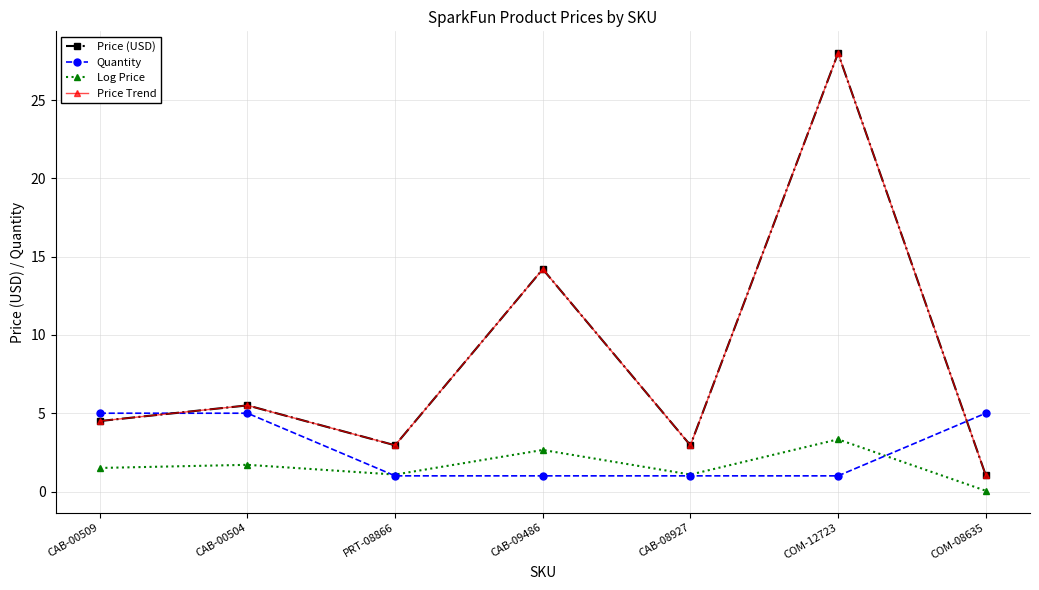

Which series has the largest range (max minus min)?

Price (USD)